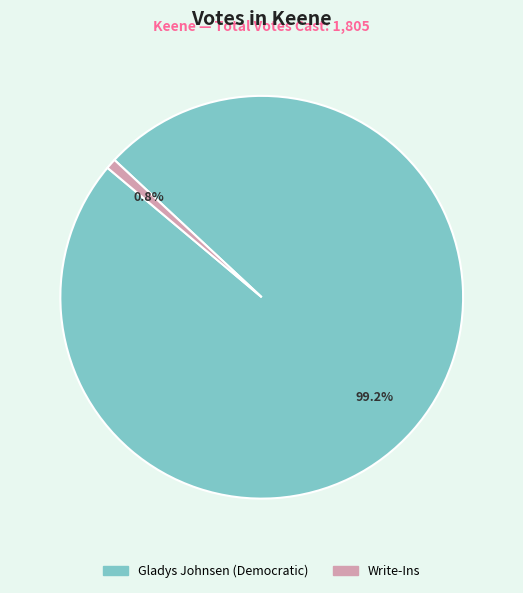

To the nearest percent, what is the difference between the Write-Ins and Gladys Johnsen (Democratic) slice percentages?

98%